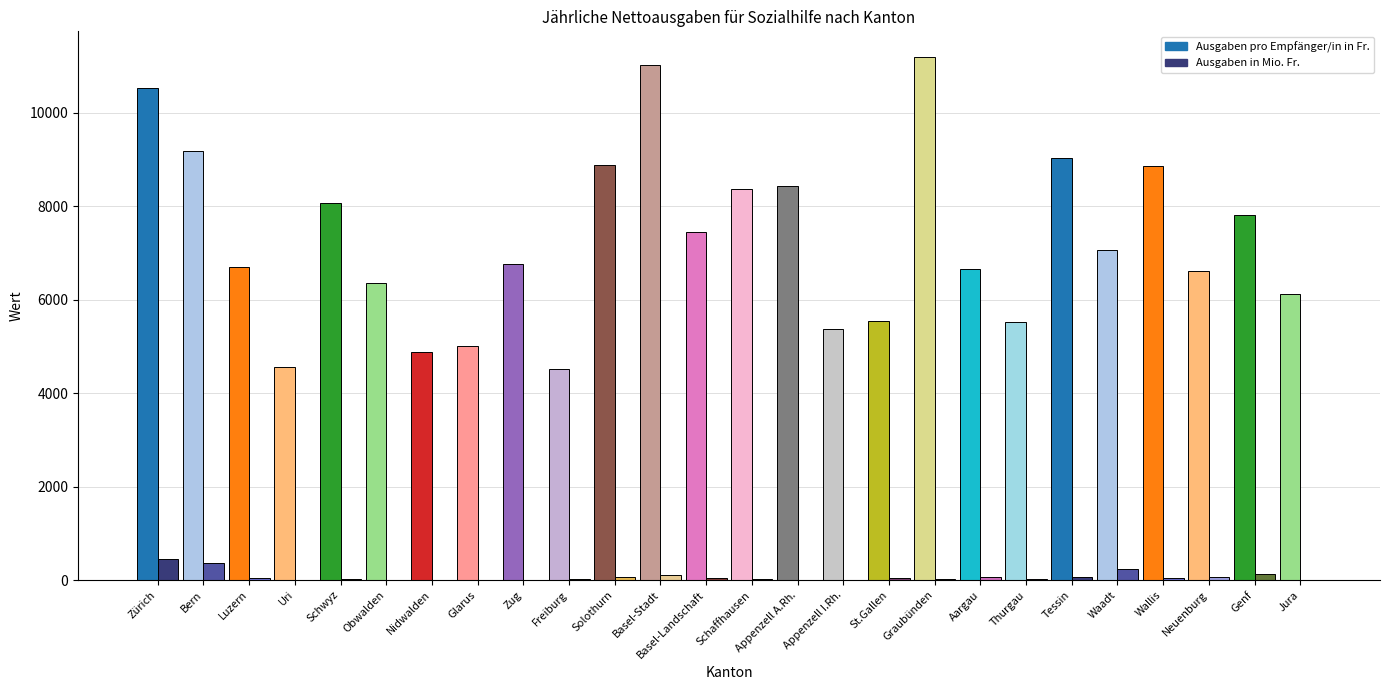

What is the label of the 25th bar from the right?

Bern